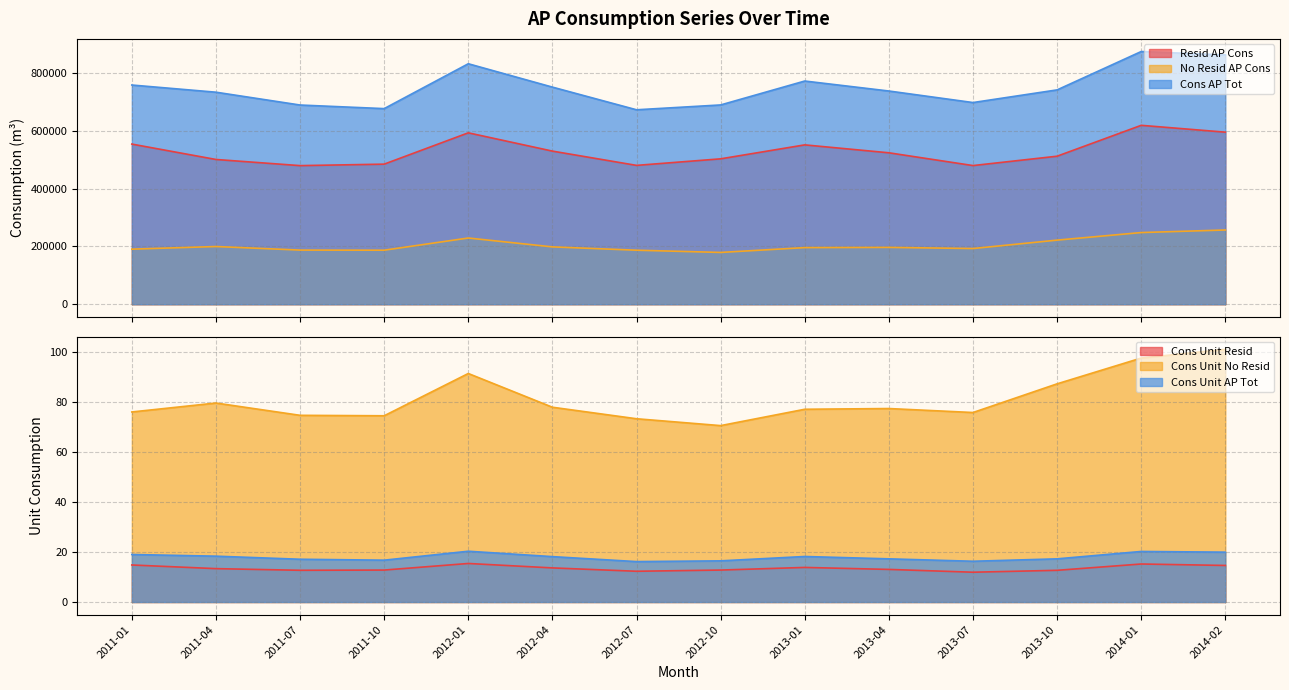

At which category is the sum across all series the highest?

2014-01